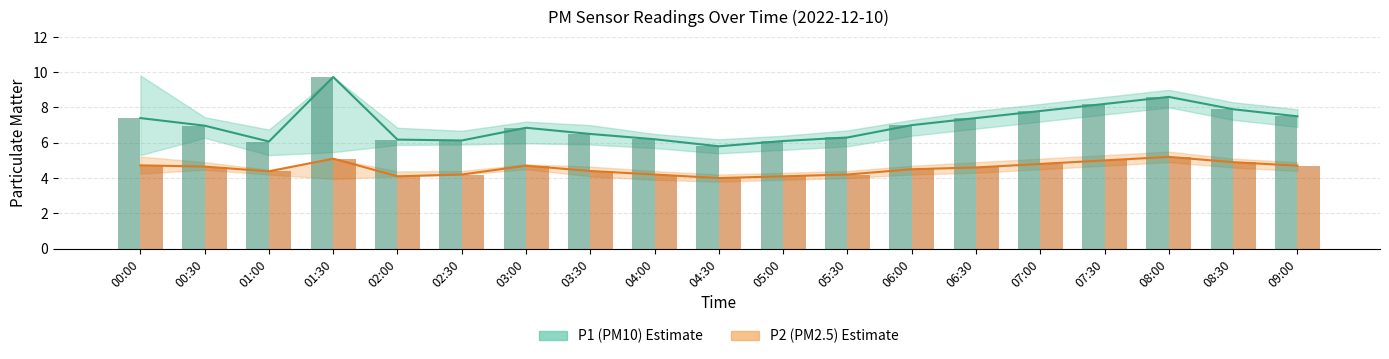

What are all the series names shown in the legend?

P1 (PM10), P2 (PM2.5)